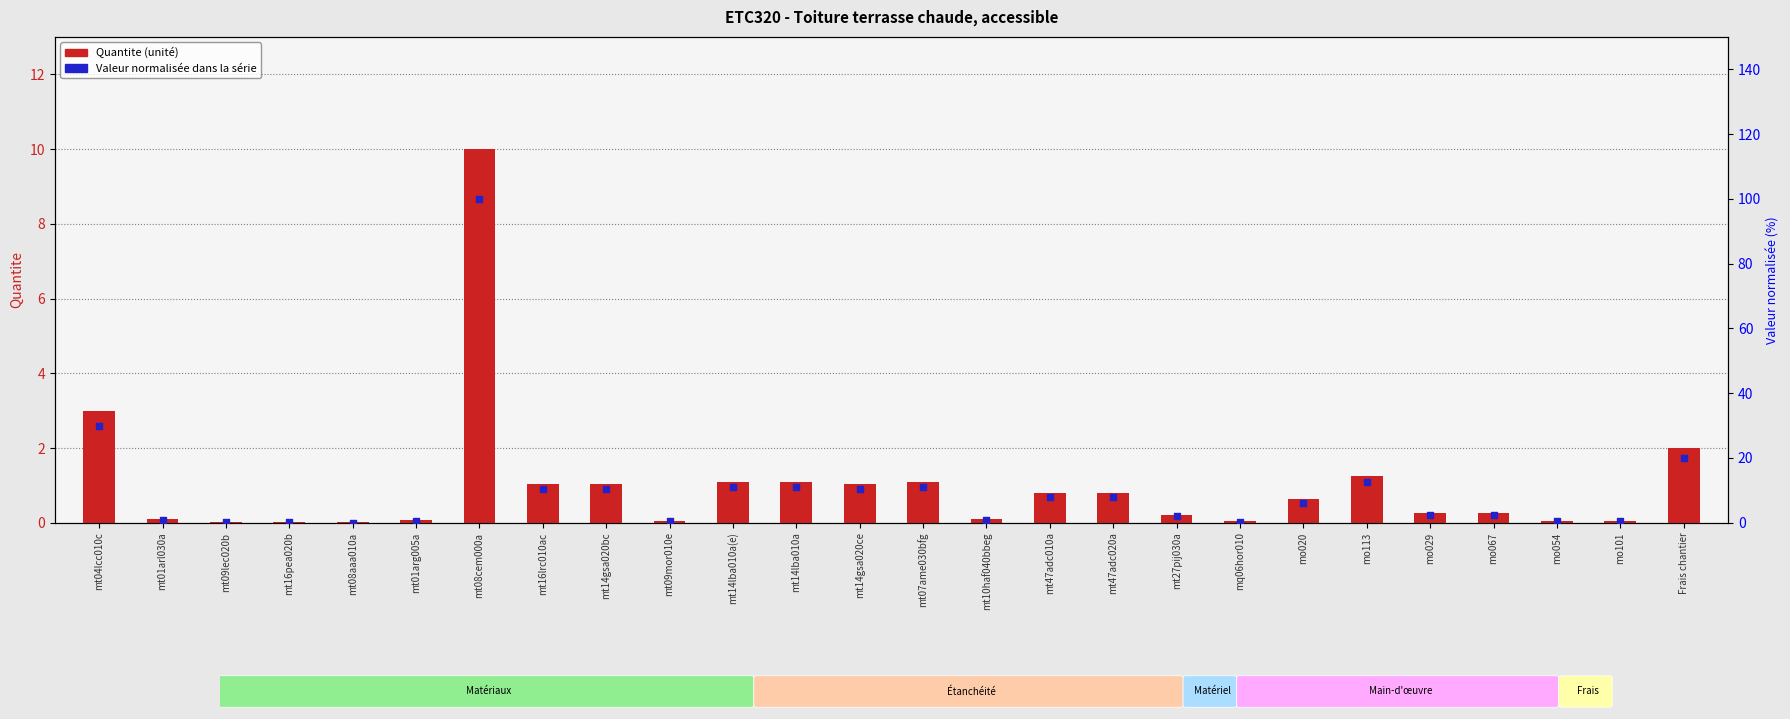

Which series reaches the minimum Y coordinate?

Quantite